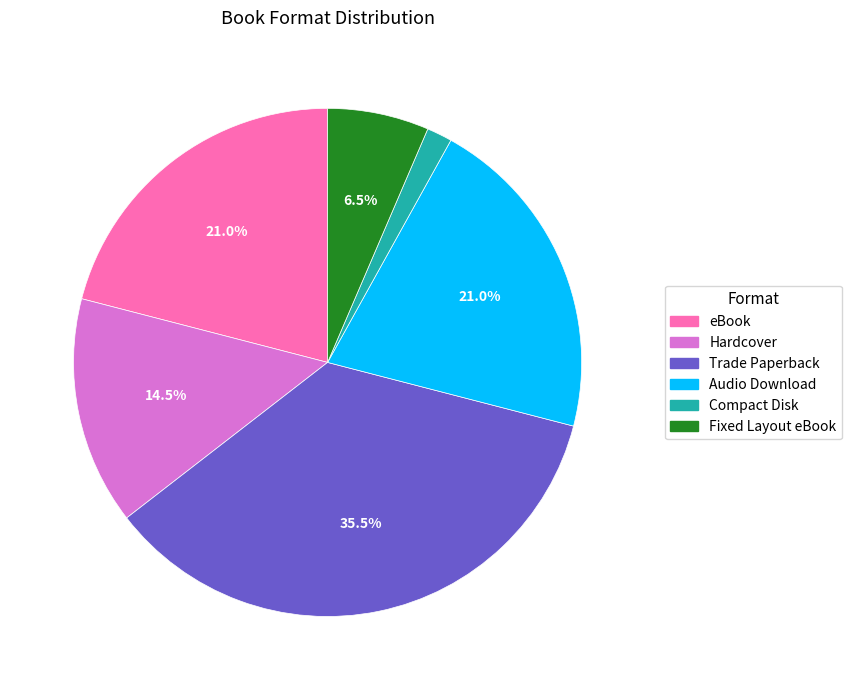

Does Trade Paperback represent more than half of the total?

No